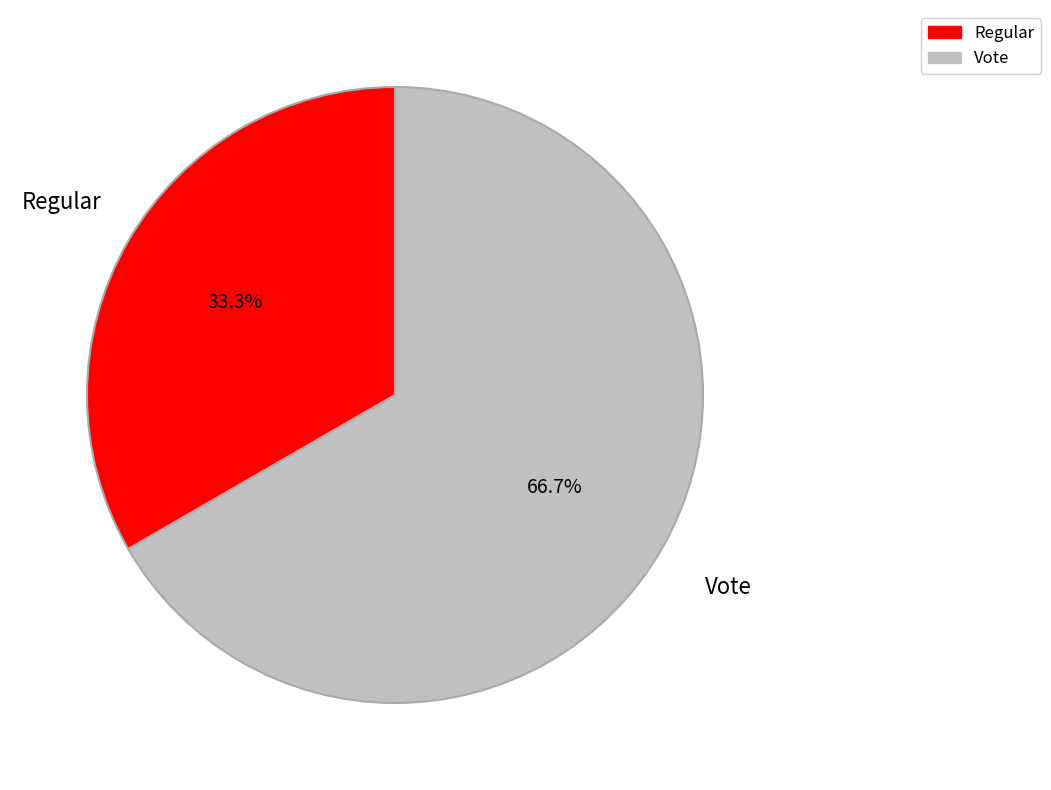

Rank the categories by value from highest to lowest.

Vote, Regular